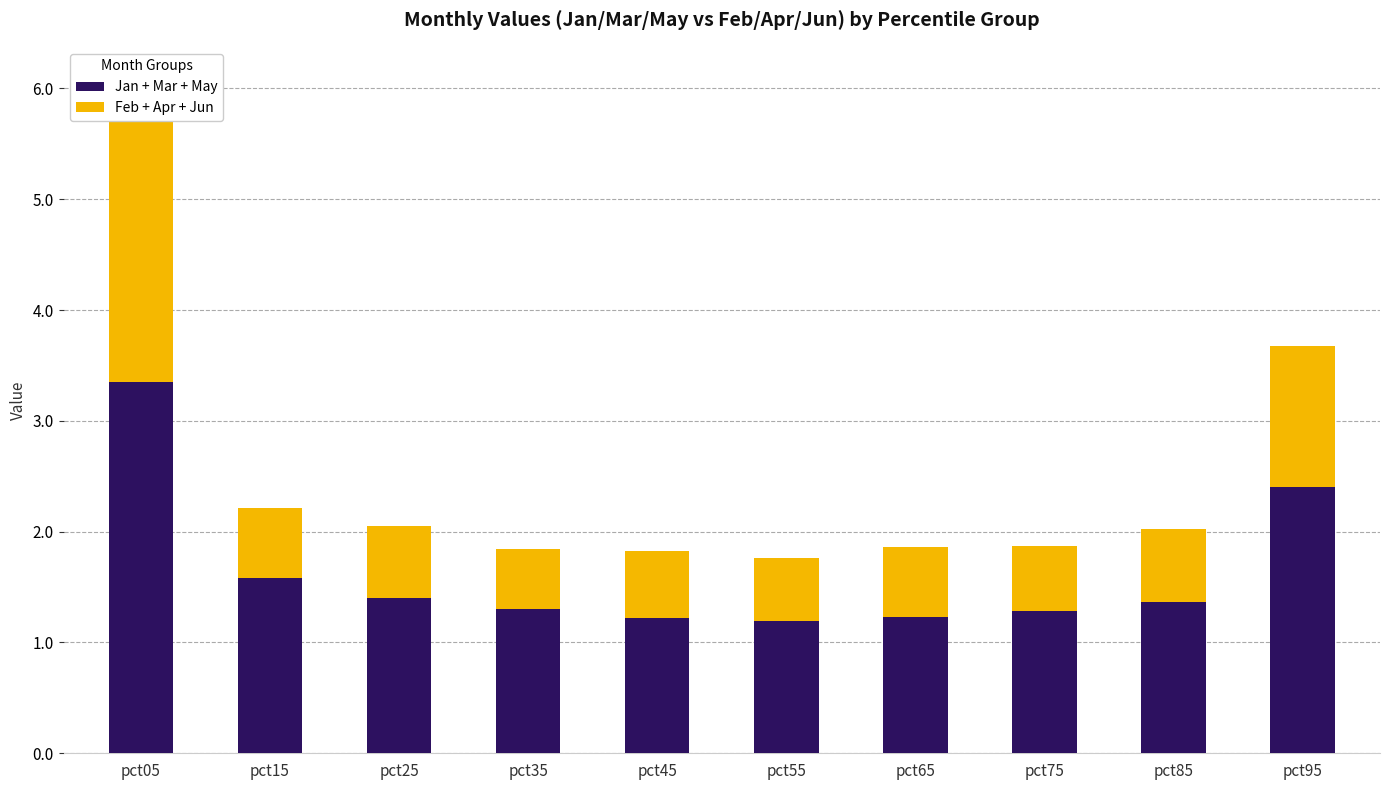

What is the total value across all series at pct25?

2.0